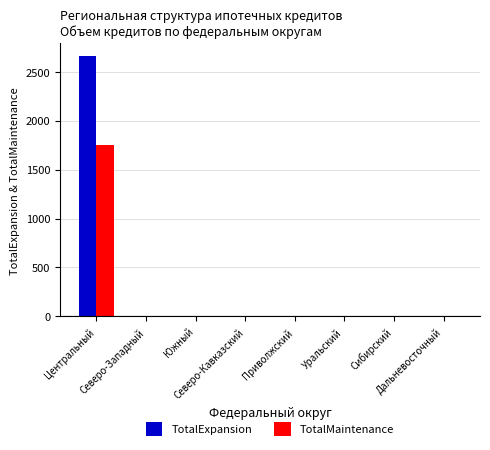

Count the number of data series in this chart.

2